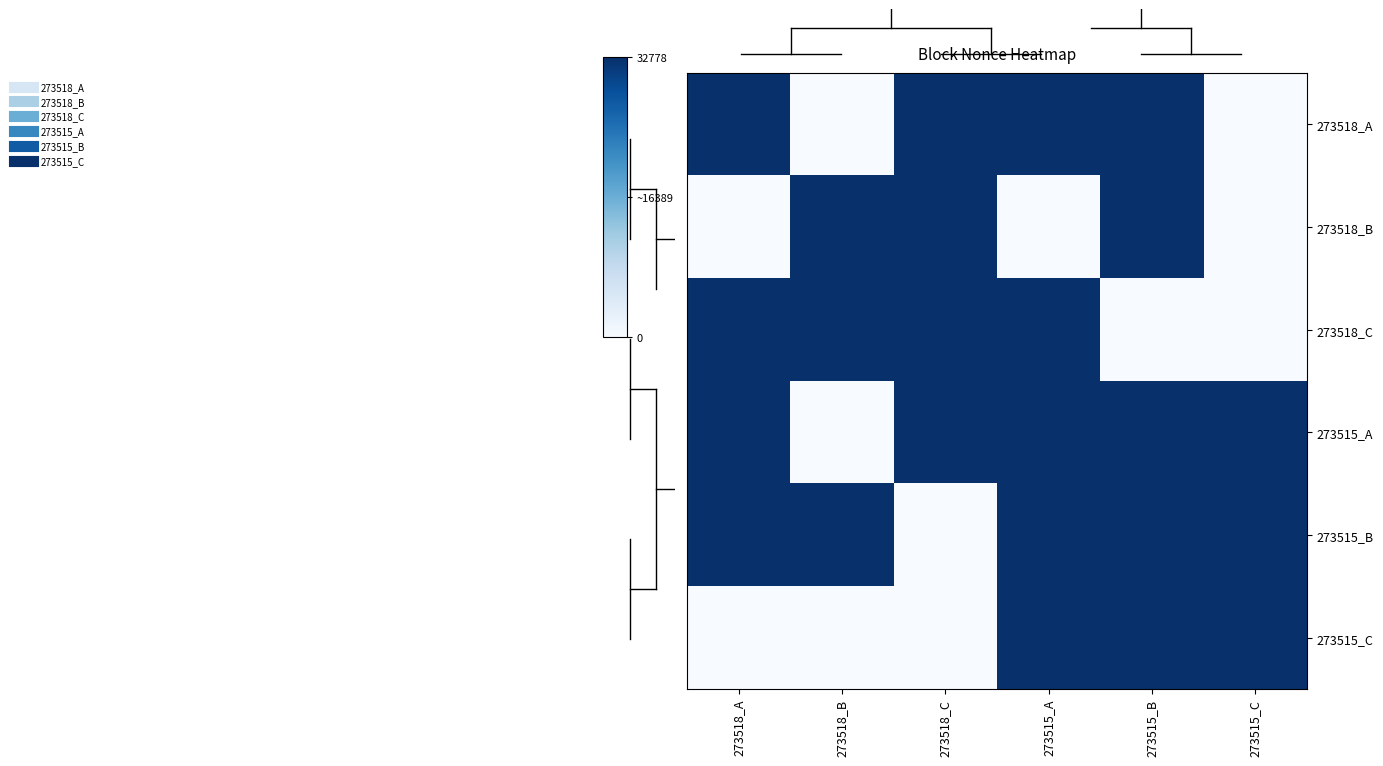

Between 273518_C and 273518_B, which is larger?

273518_C